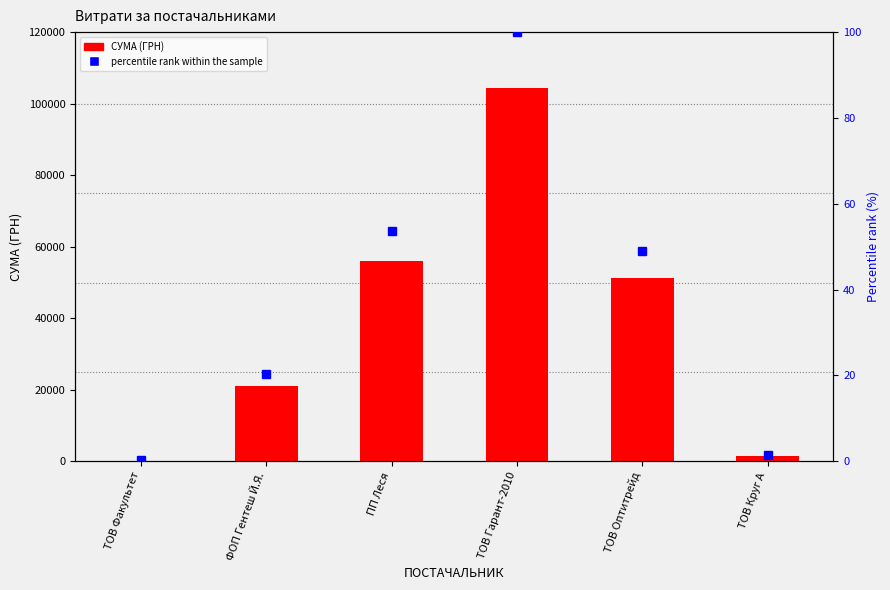

What is the label of the 4th bar from the left?

ТОВ Гарант-2010